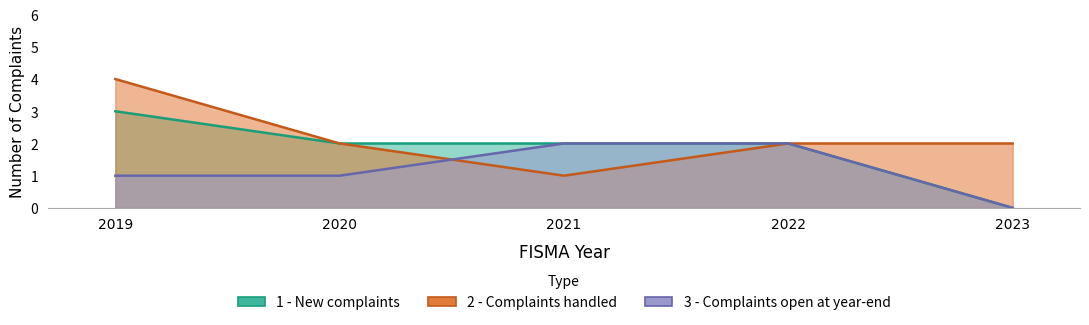

Which category has the highest value across all series?

2019